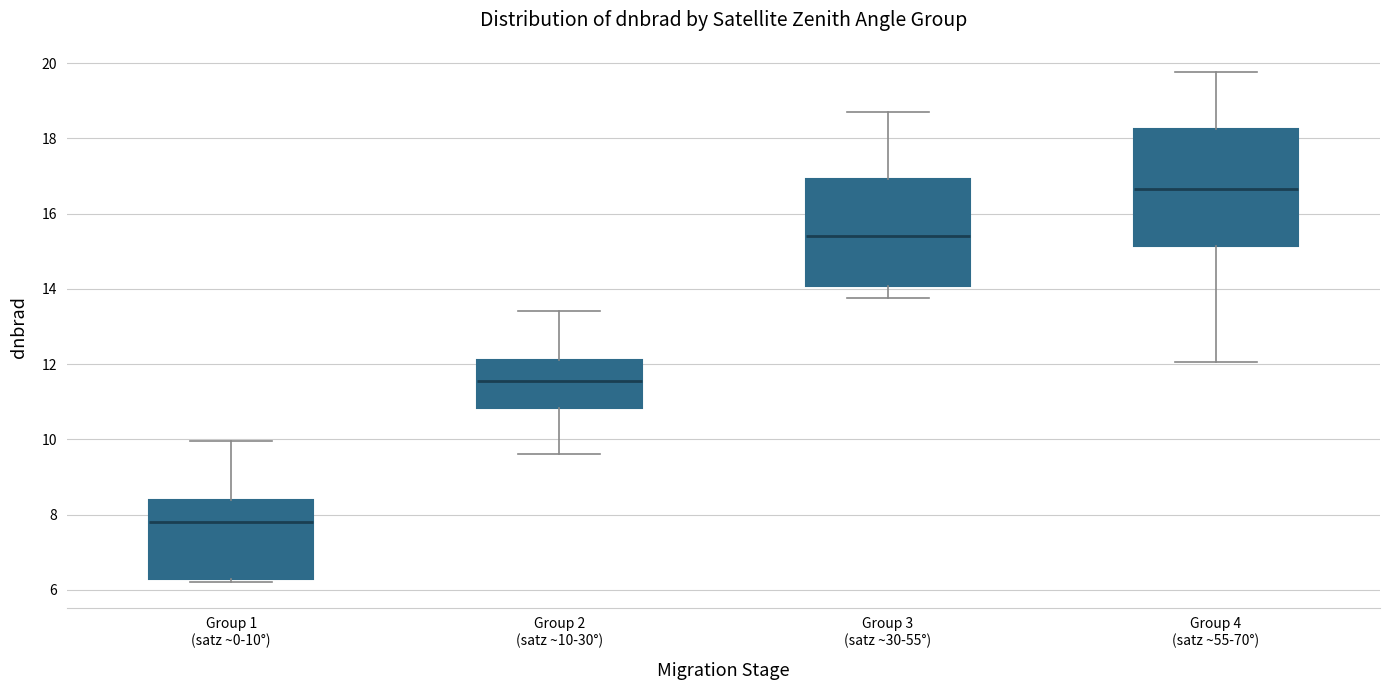

Reading left to right, transcribe this box plot: for each box, give where its median line is, the range the box spans, and where its two whiskers end, as read against the y-axis. The values are not printed on the chart, so give them approximately, as read against the axis.

Group 1 (satz ~0-10°): median 7.8, box 6.2 to 8.4, whiskers 6.2 (just below the box's lower edge) to 10.0
Group 2 (satz ~10-30°): median 11.6, box 10.8 to 12.2, whiskers 9.6 to 13.4
Group 3 (satz ~30-55°): median 15.4, box 14.0 to 17.0, whiskers 13.8 to 18.8
Group 4 (satz ~55-70°): median 16.6, box 15.2 to 18.2, whiskers 12.0 to 19.8